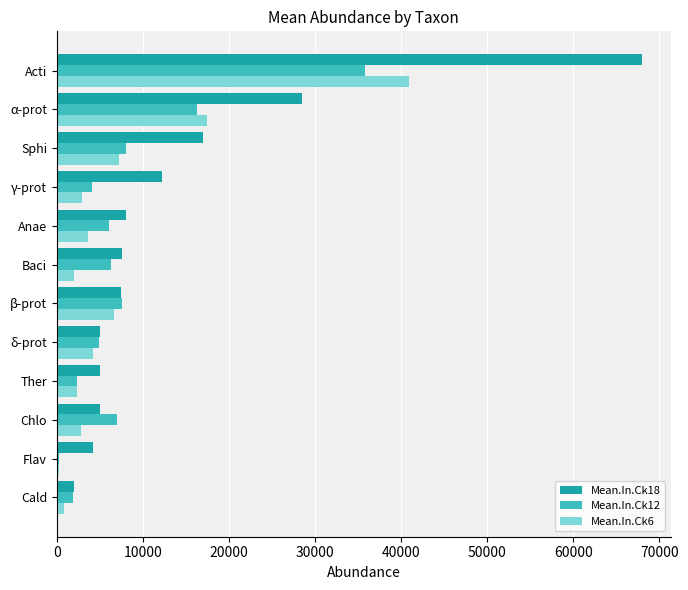

Which series changed the most between Chlo and Acti?

Mean.In.Ck18